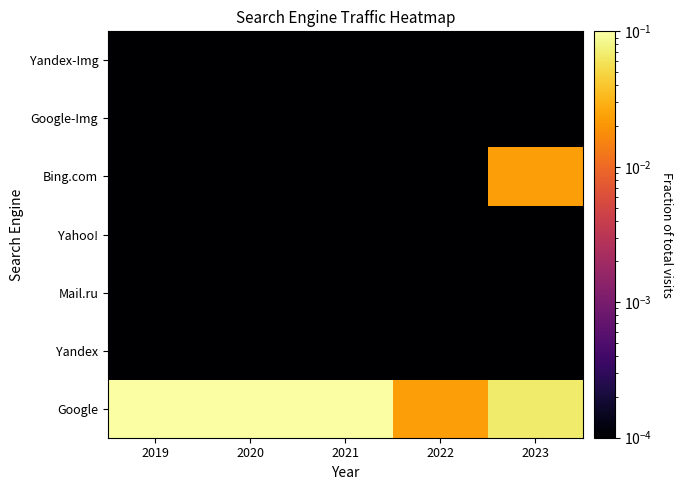

What is the total value across all series at 2023?

0.1